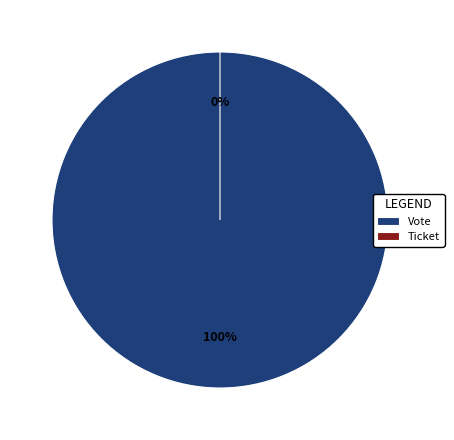

What percentage is the Vote slice, to the nearest percent?

100%